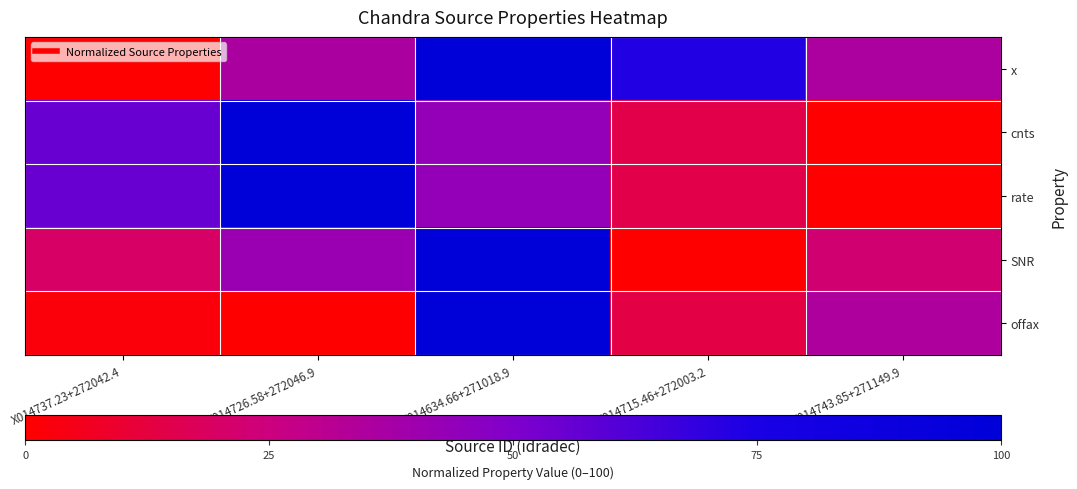

Reading right to left, extract all data points from this chart.

x: X014743.85+271149.9=35.2	X014715.46+272003.2=72.8	X014634.66+271018.9=100.0	X014726.58+272046.9=35.6	X014737.23+272042.4=0.0
cnts: X014743.85+271149.9=0.0	X014715.46+272003.2=14.5	X014634.66+271018.9=43.1	X014726.58+272046.9=100.0	X014737.23+272042.4=55.7
rate: X014743.85+271149.9=0.0	X014715.46+272003.2=14.5	X014634.66+271018.9=43.1	X014726.58+272046.9=100.0	X014737.23+272042.4=55.7
SNR: X014743.85+271149.9=22.5	X014715.46+272003.2=0.0	X014634.66+271018.9=100.0	X014726.58+272046.9=41.3	X014737.23+272042.4=19.9
offax: X014743.85+271149.9=34.5	X014715.46+272003.2=13.5	X014634.66+271018.9=100.0	X014726.58+272046.9=0.0	X014737.23+272042.4=2.2